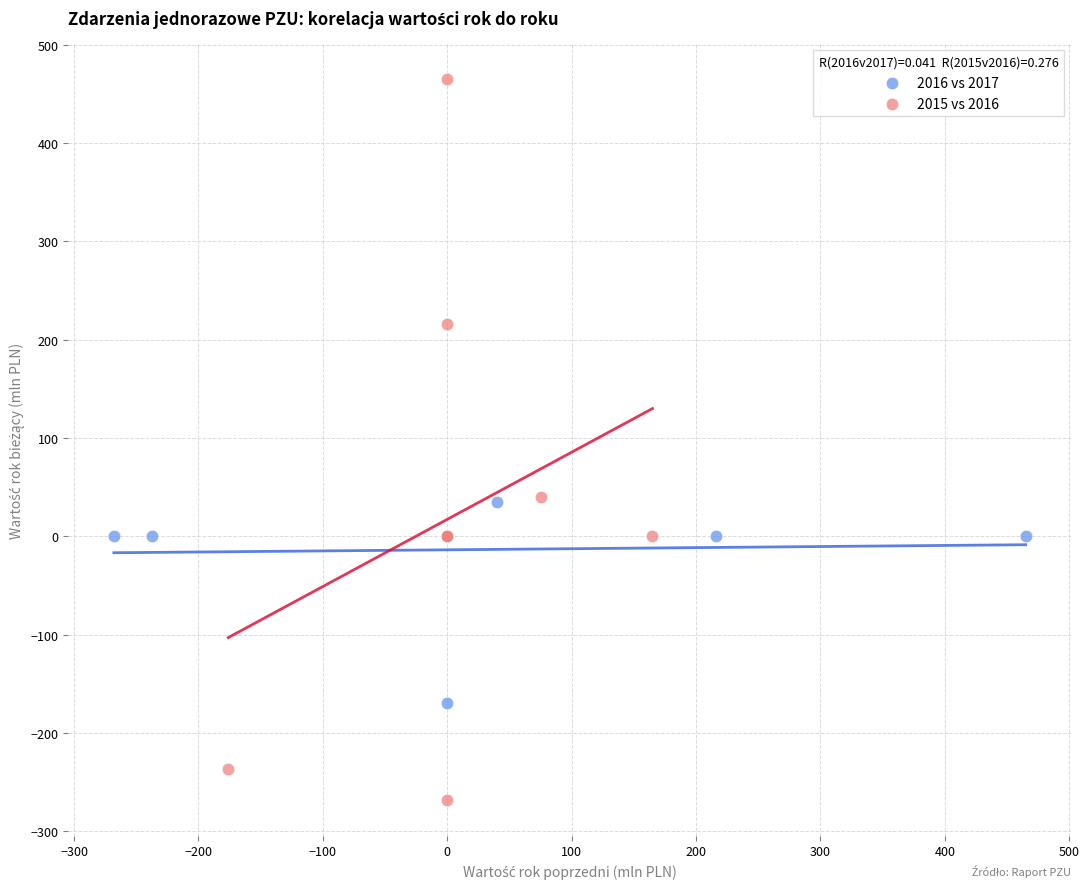

Which series contains the lowest Y value?

2015 vs 2016